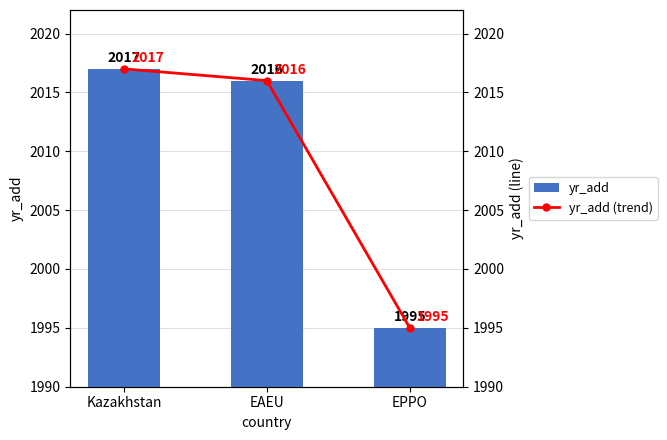

At how many categories does at least one series exceed 2010?

2